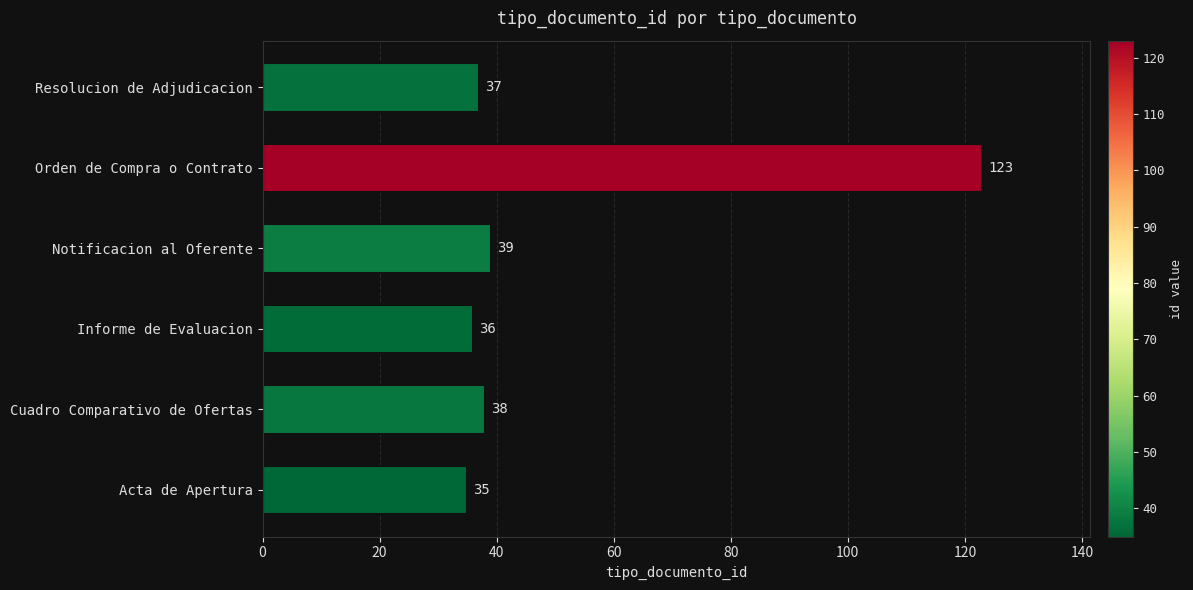

The chart shows a value of 178 at Orden de Compra o Contrato. True or false?

False